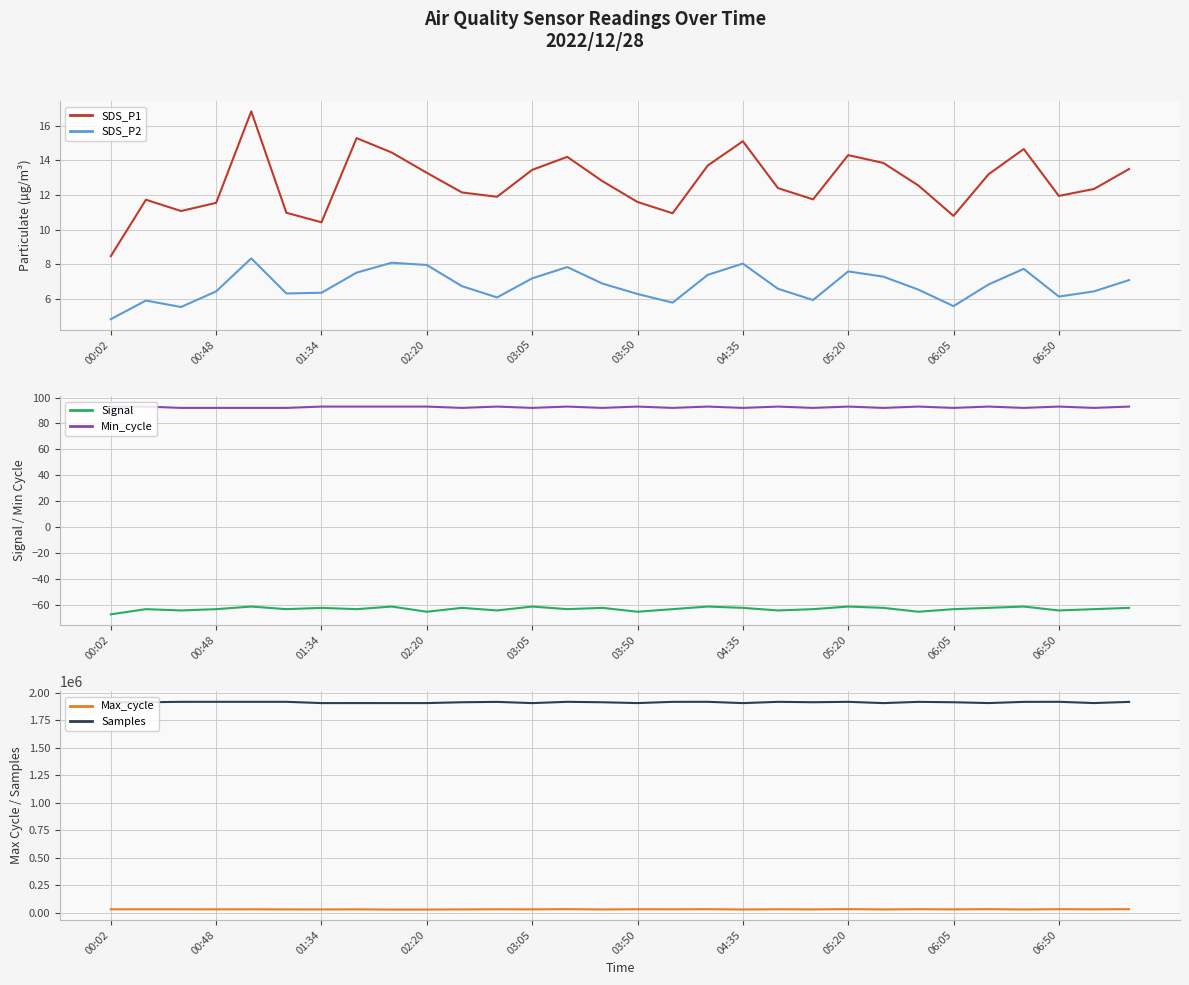

What is the smallest value displayed?

-67.0